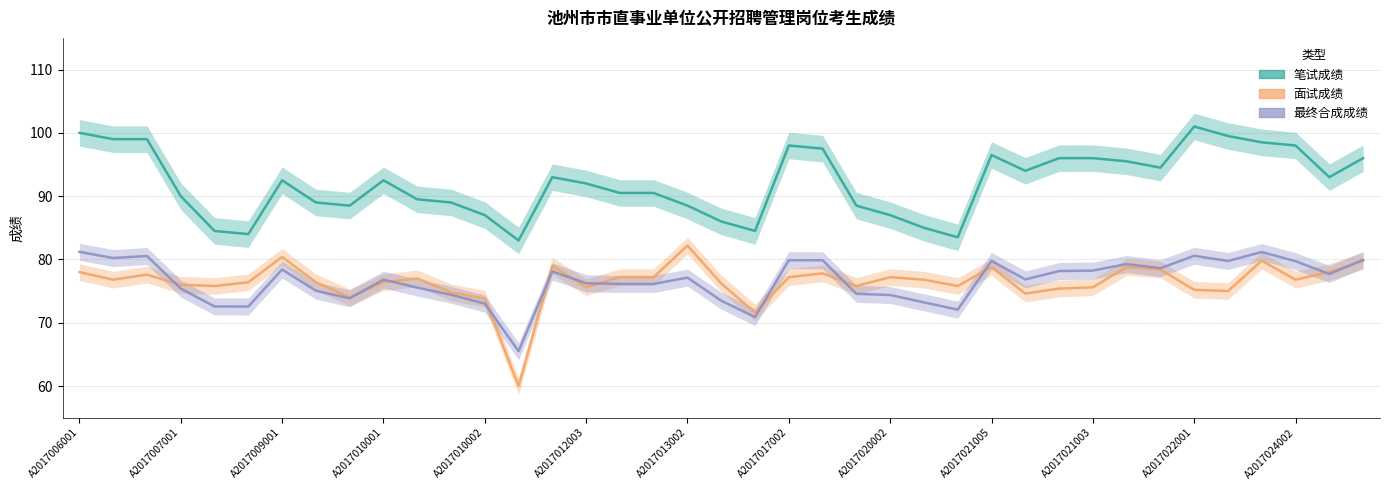

Which series has the largest range (max minus min)?

面试成绩